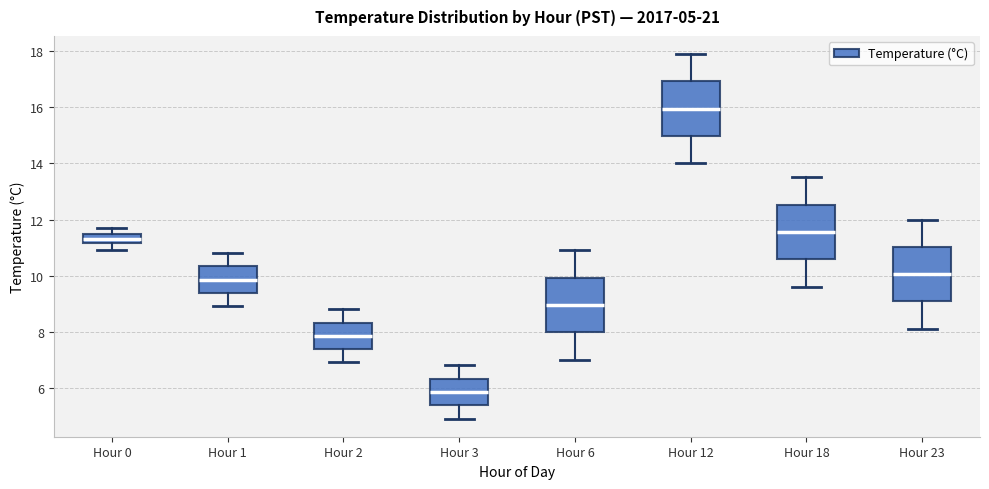

Which box's median line is the highest?

Hour 12